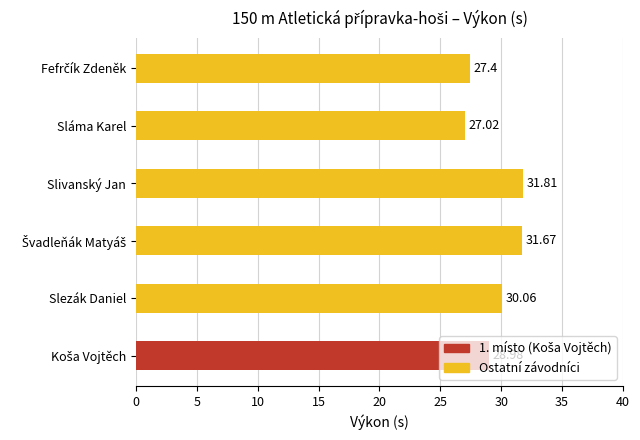

What is the change in value from Slivanský Jan to Sláma Karel?

-4.8